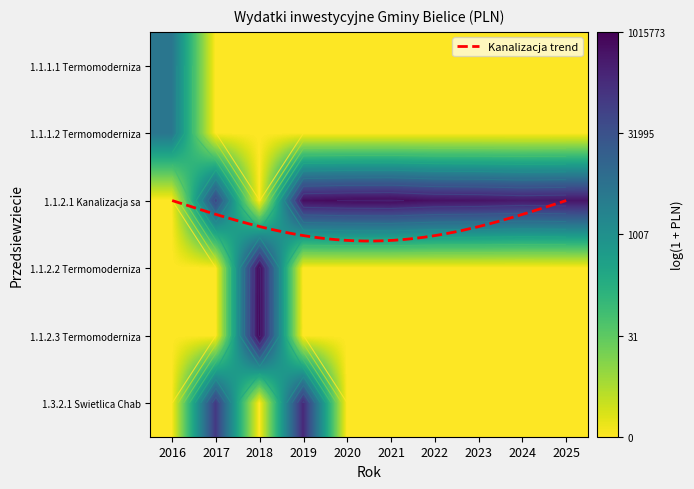

Which category has the lowest value in the 1.1.2.3 Termomodernizacja U maj series?

2016